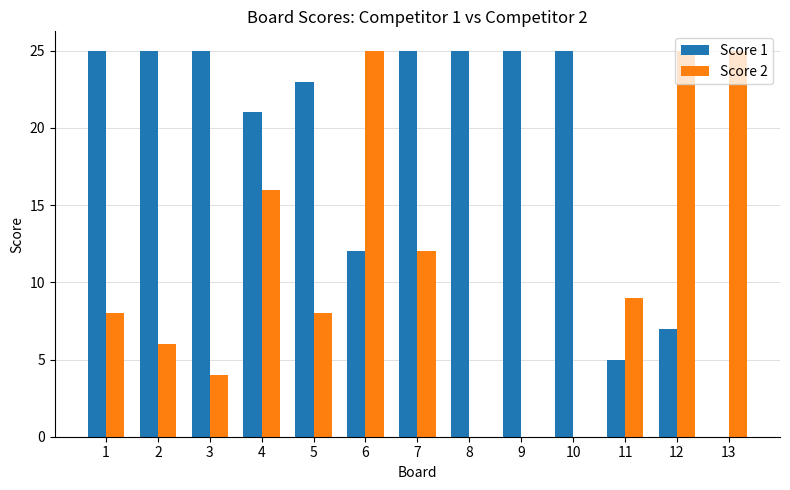

What is the difference between the Score 2 values at 11 and 5?

1